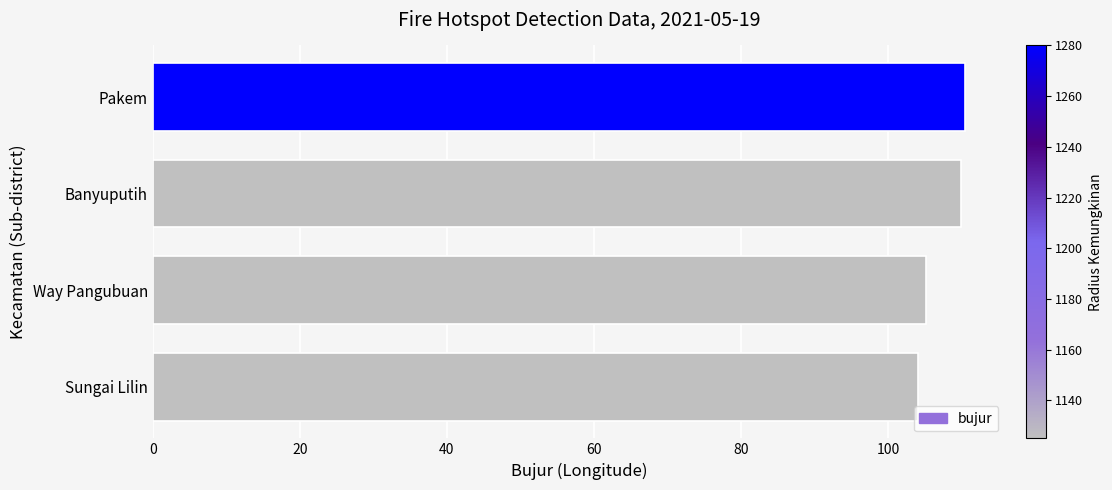

Approximately how many times larger is the value at Way Pangubuan compared to Sungai Lilin?

1.0